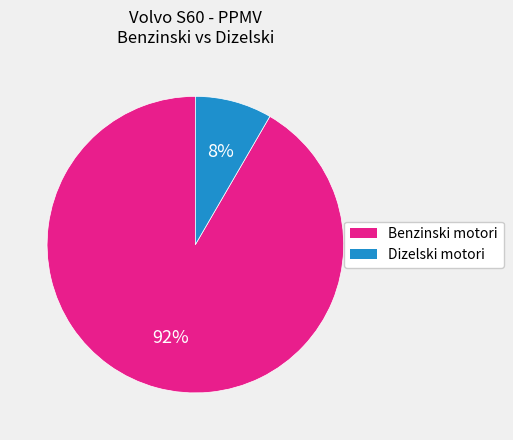

To the nearest percent, what is the average slice percentage?

50%